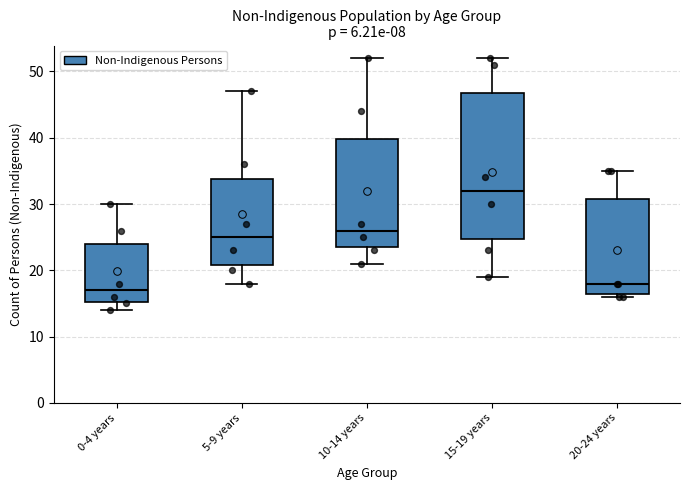

Which box has the lowest median line?

0-4 years